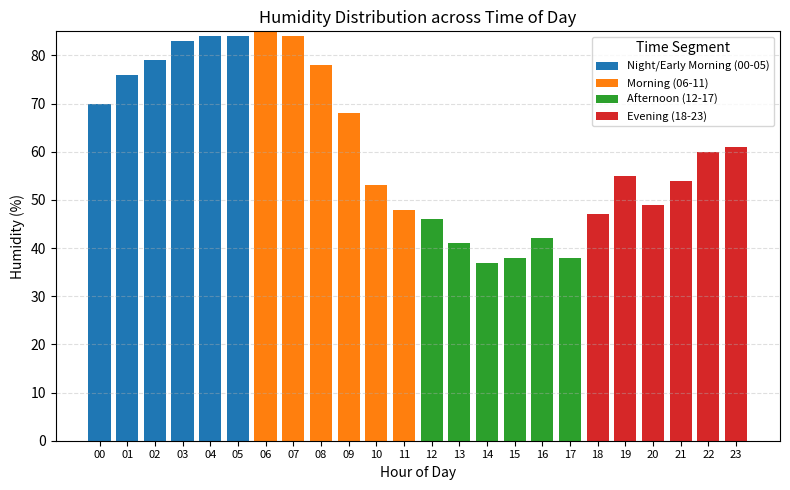

True or false: Night/Early Morning (00-05) has a value of -56 at 16.

False